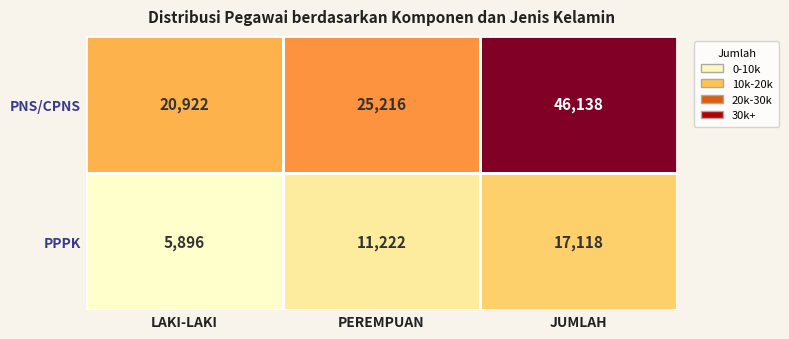

What is the total value across all series at JUMLAH?

63256